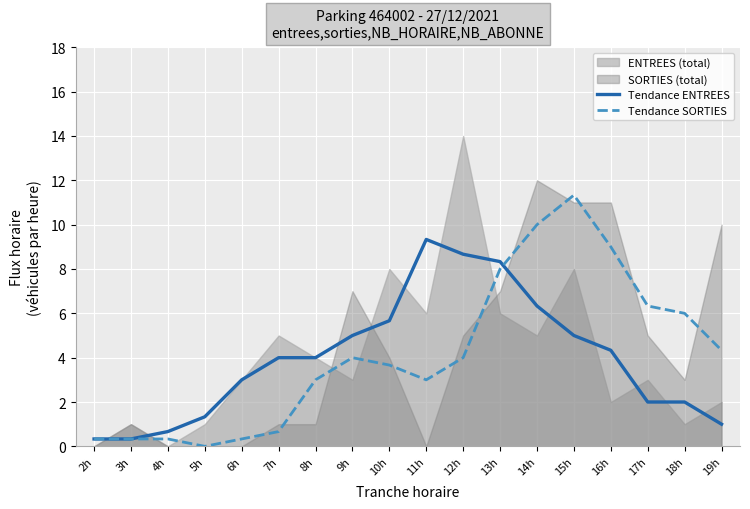

What is the difference between the maximum and second lowest values in the Tendance ENTREES series?

9.0